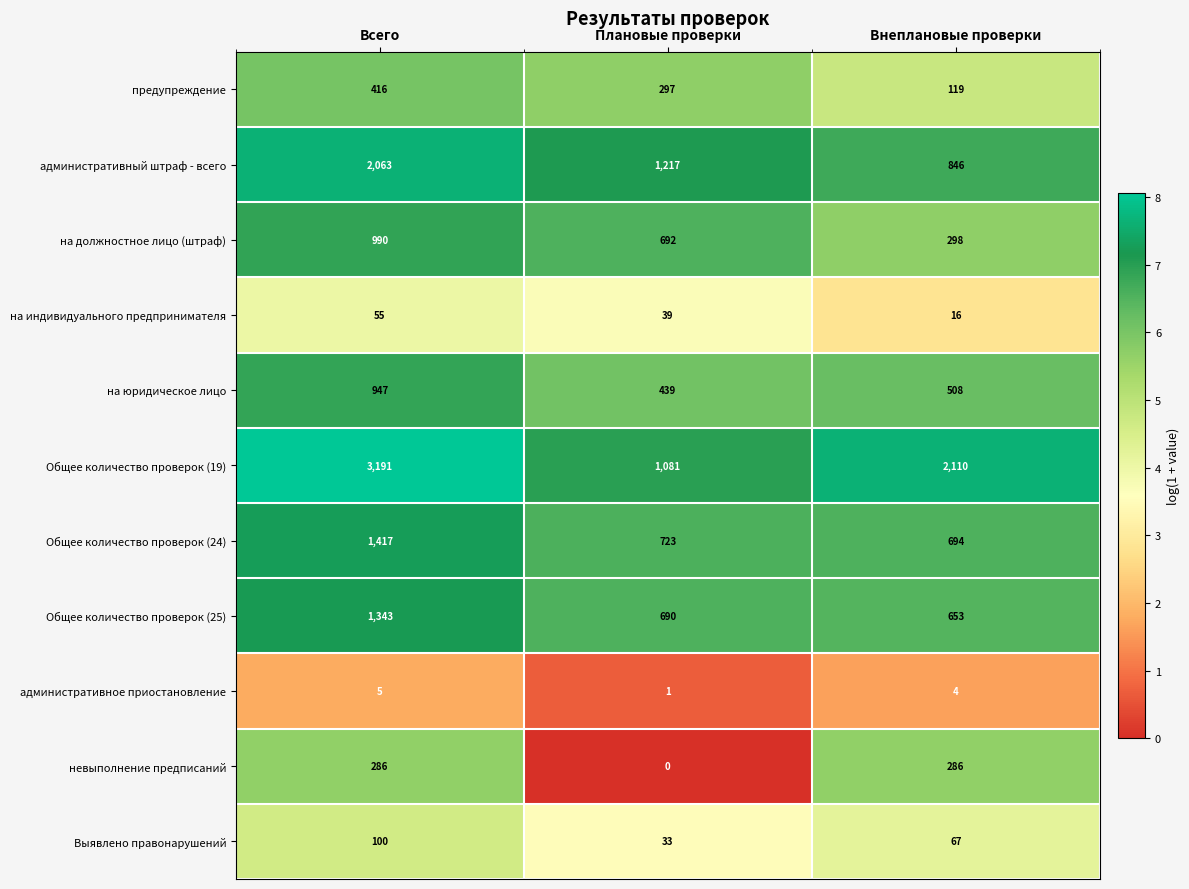

At which label does на юридическое лицо first exceed 508?

Всего